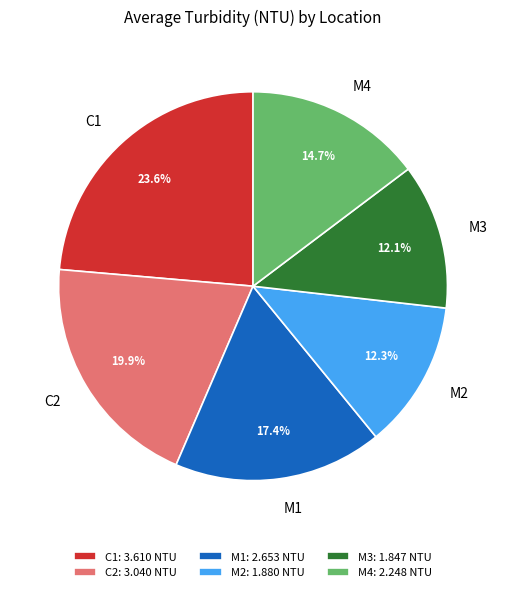

Does C1 represent more than half of the total?

No